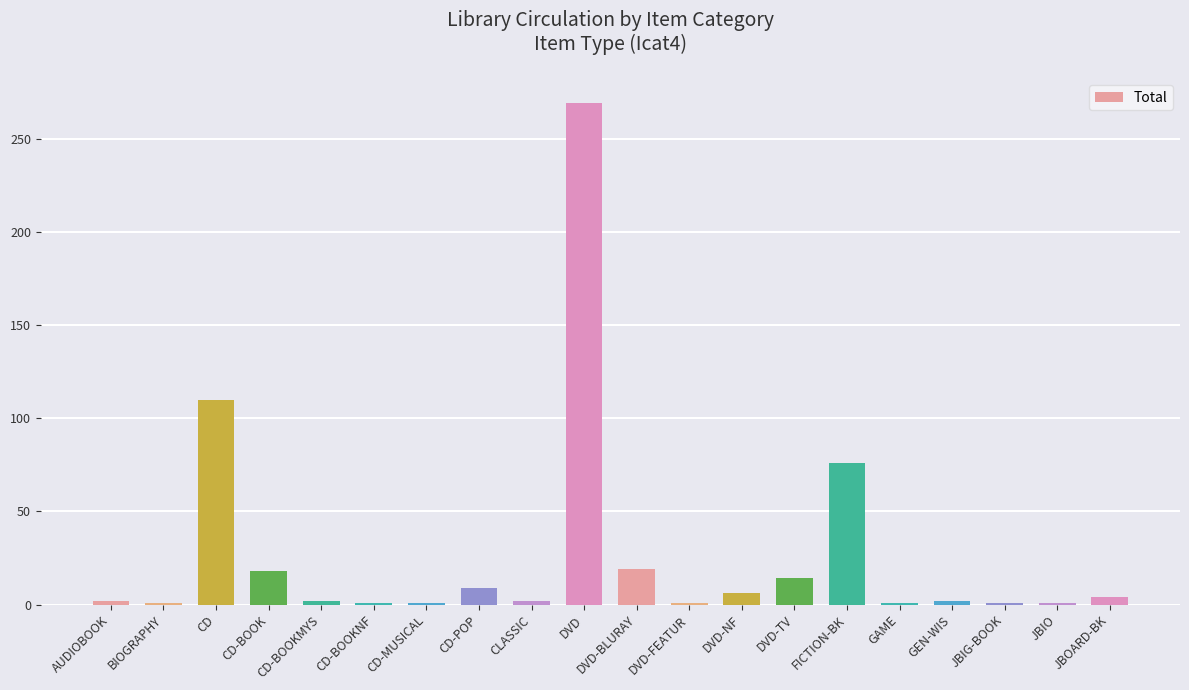

True or false: the data shows 18 at CD-BOOK.

True